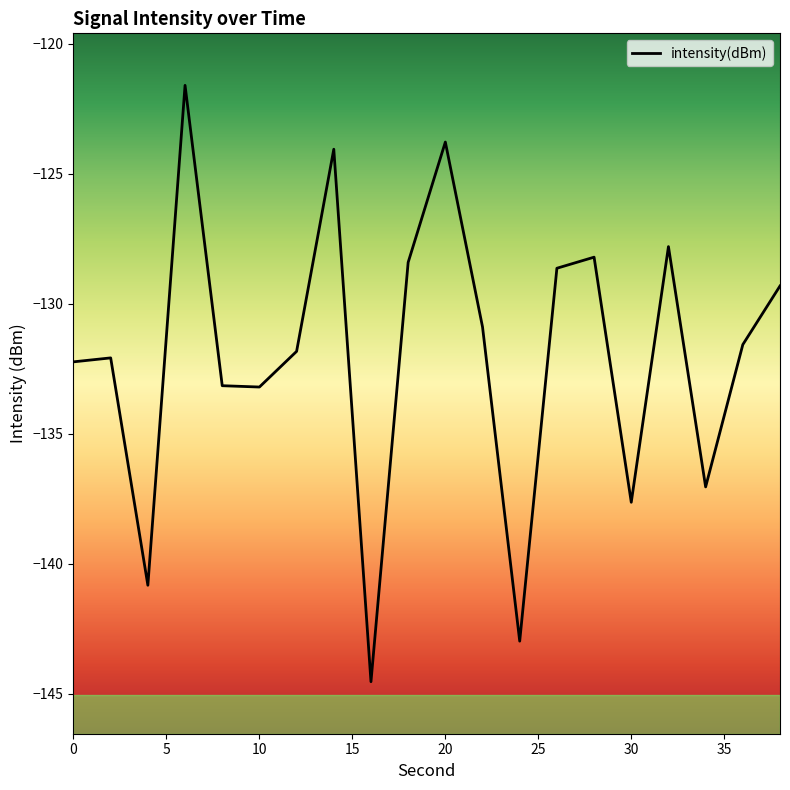

What is the difference between the maximum and minimum values?

22.9